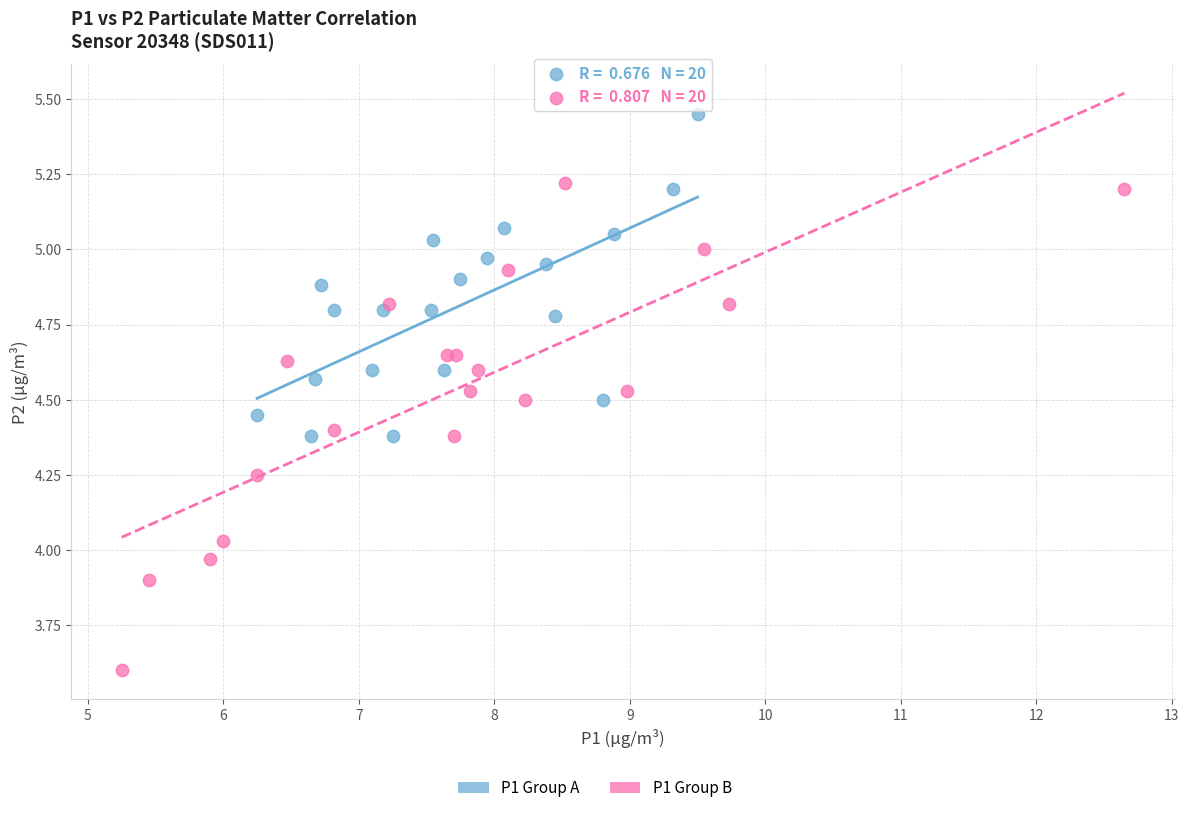

Which series contains the highest Y value?

P1 Group A